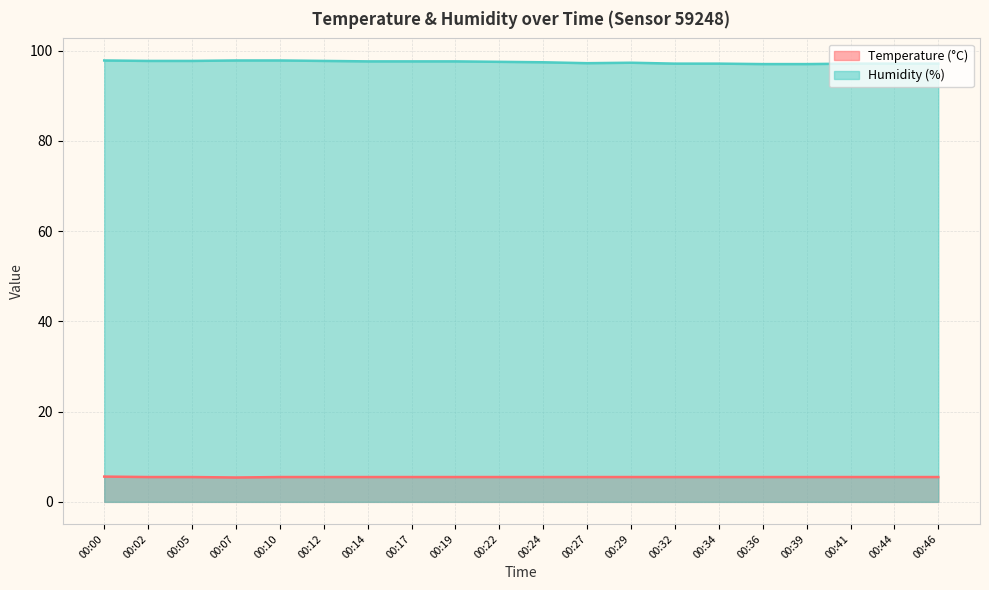

At which category does Humidity (%) reach its first local valley?

00:27